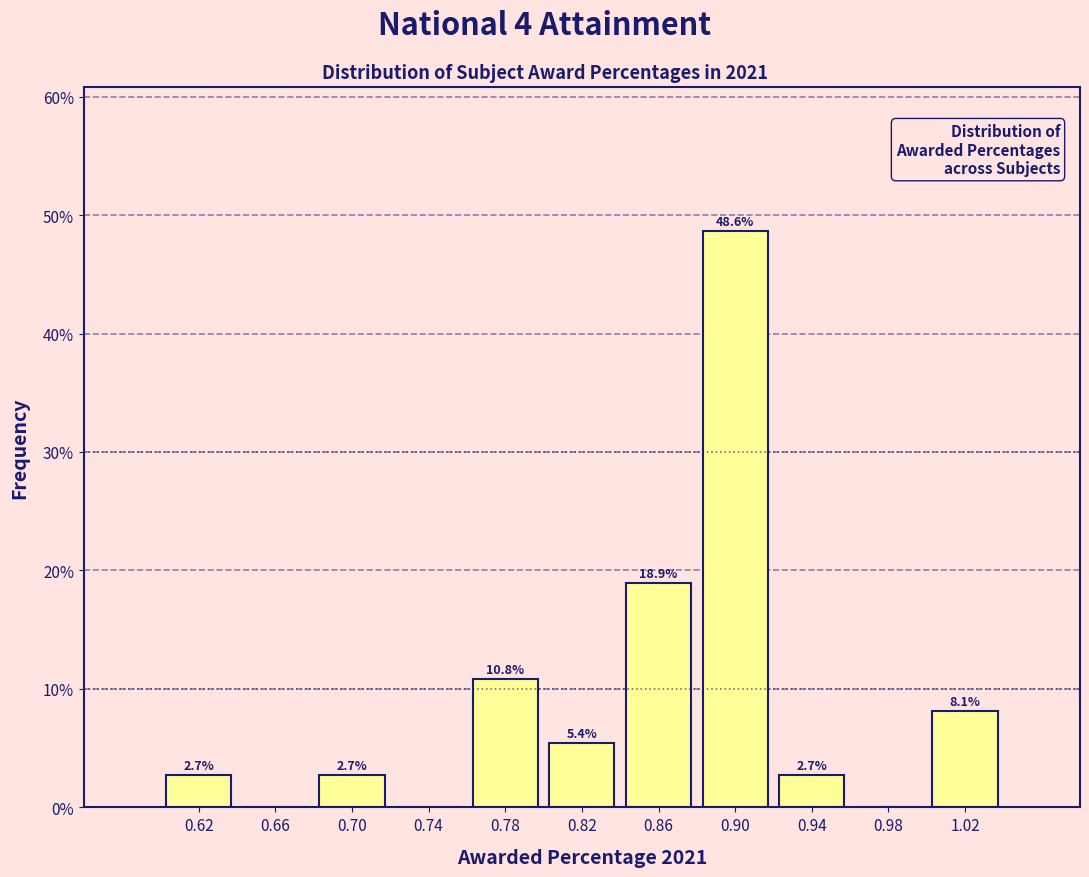

Which range on the x-axis has the tallest bar?

0.88 to 0.92